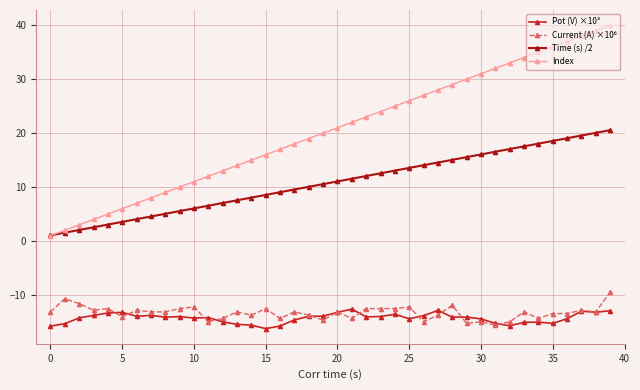

Which series has the widest spread of values?

Index